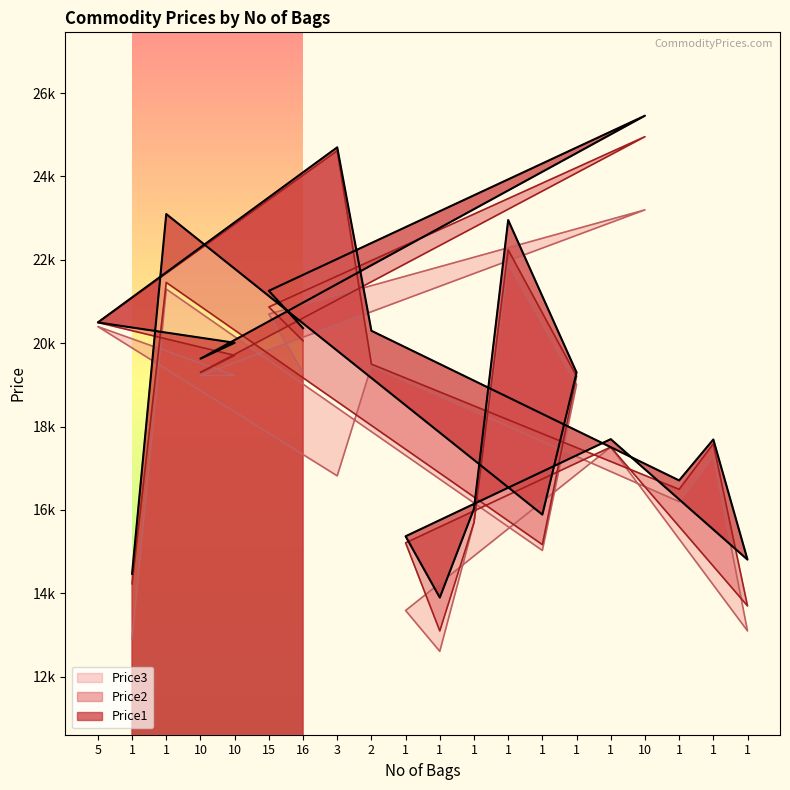

True or false: Price3 and Price2 intersect in this chart.

False